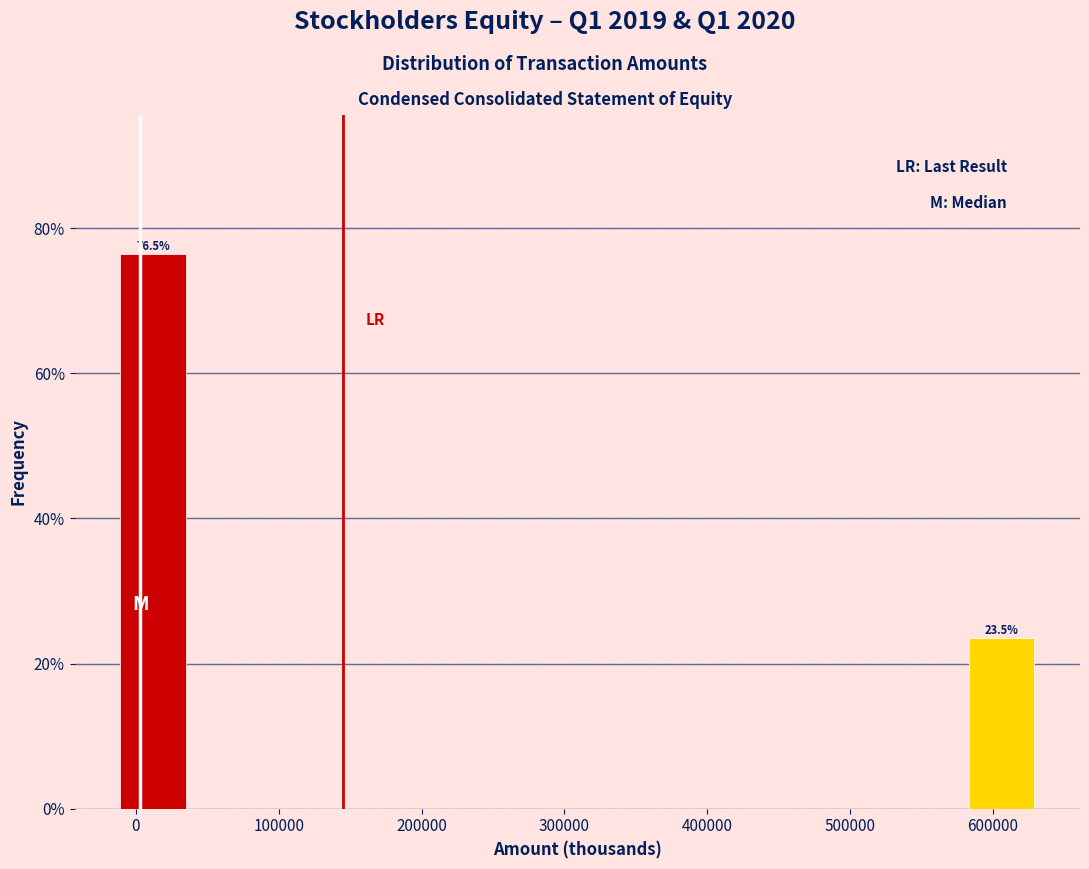

Over which range of the x-axis is the bar tallest?

-20000 to 40000